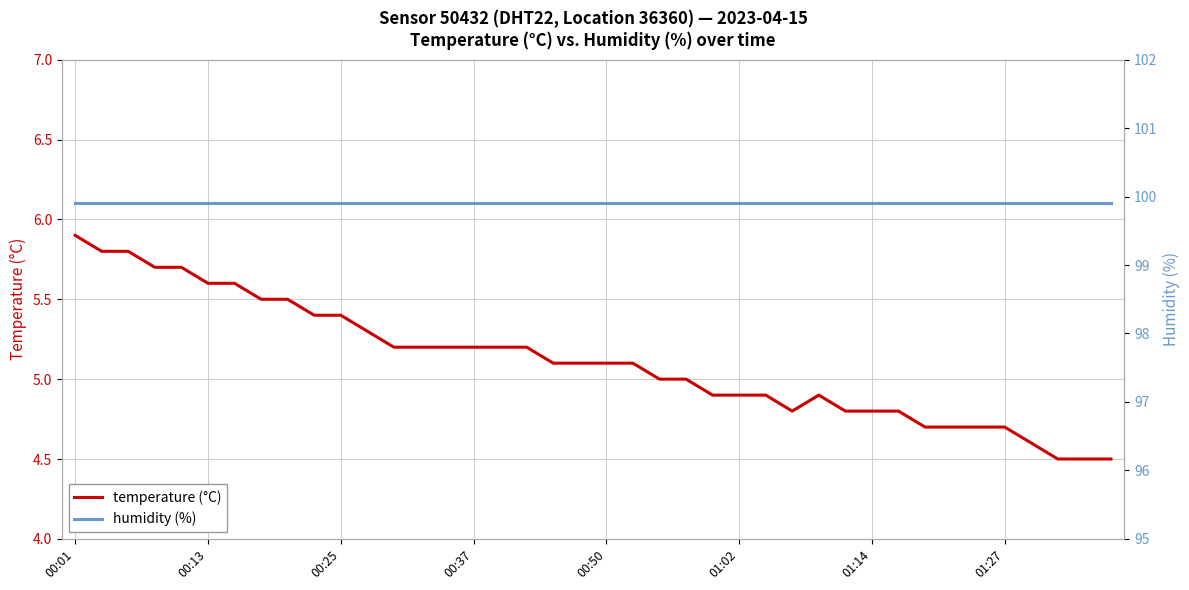

What is the lowest value of the temperature (°C) series?

4.5